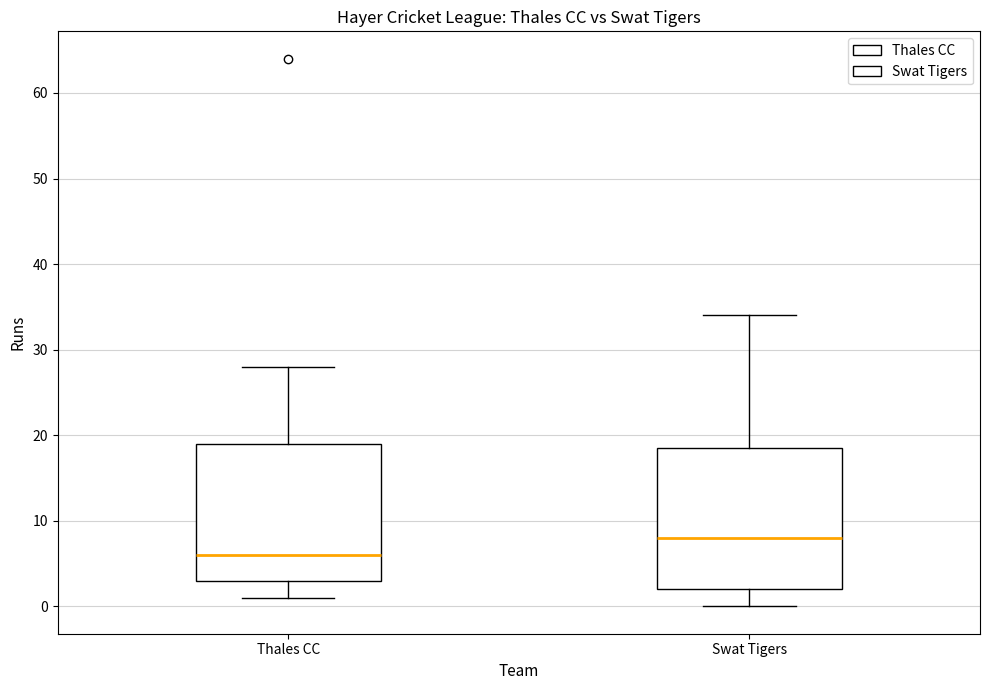

Which box has the highest median line?

Swat Tigers